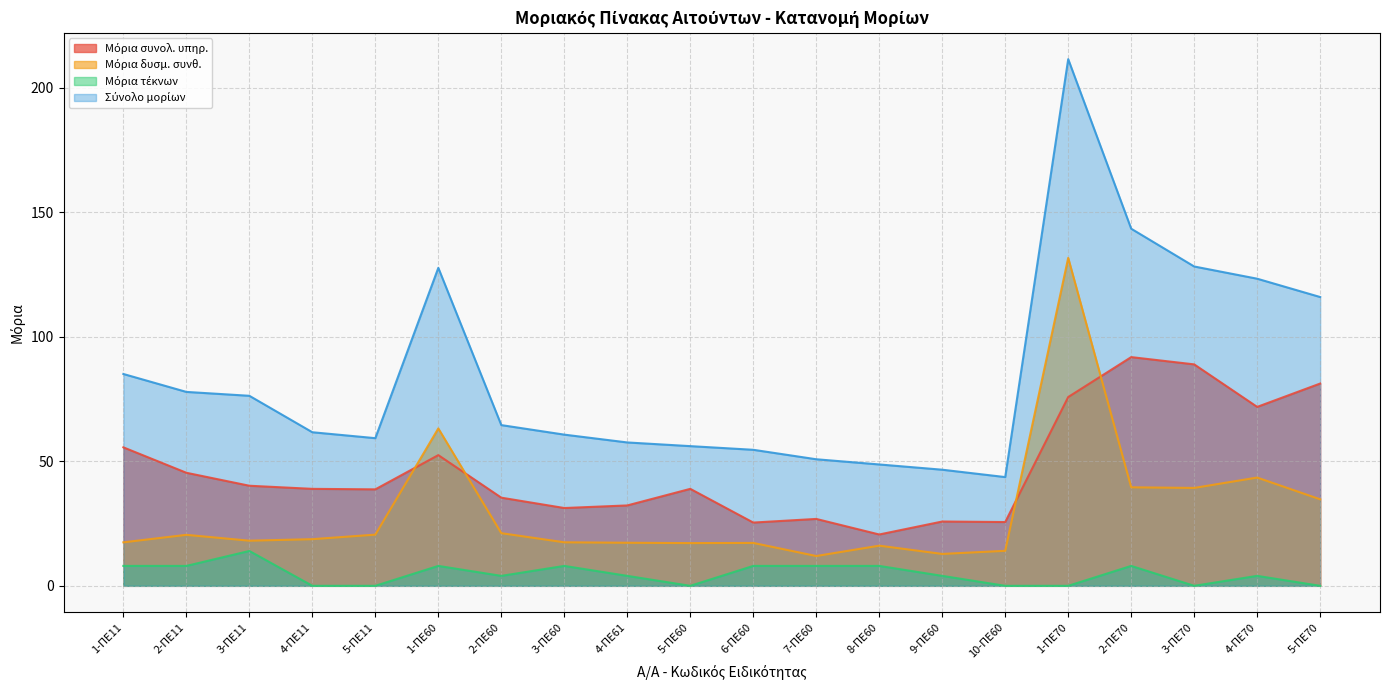

Reading left to right, transcribe all the data shown in this chart.

Μόρια συνολ. υπηρ.: 55.6	45.4	40.2	39.0	38.8	52.5	35.4	31.2	32.3	39.0	25.4	26.9	20.6	25.8	25.6	75.8	91.9	89.0	71.9	81.2
Μόρια δυσμ. συνθ.: 17.5	20.5	18.1	18.7	20.6	63.2	21.1	17.5	17.3	17.2	17.2	12.0	16.1	12.8	14.1	131.7	39.6	39.3	43.5	34.8
Μόρια τέκνων: 8.0	8.0	14.0	0.0	0.0	8.0	4.0	8.0	4.0	0.0	8.0	8.0	8.0	4.0	0.0	0.0	8.0	0.0	4.0	0.0
Σύνολο μορίων: 85.1	77.9	76.3	61.7	59.3	127.7	64.6	60.7	57.6	56.1	54.6	50.8	48.8	46.6	43.7	211.6	143.4	128.3	123.4	116.0